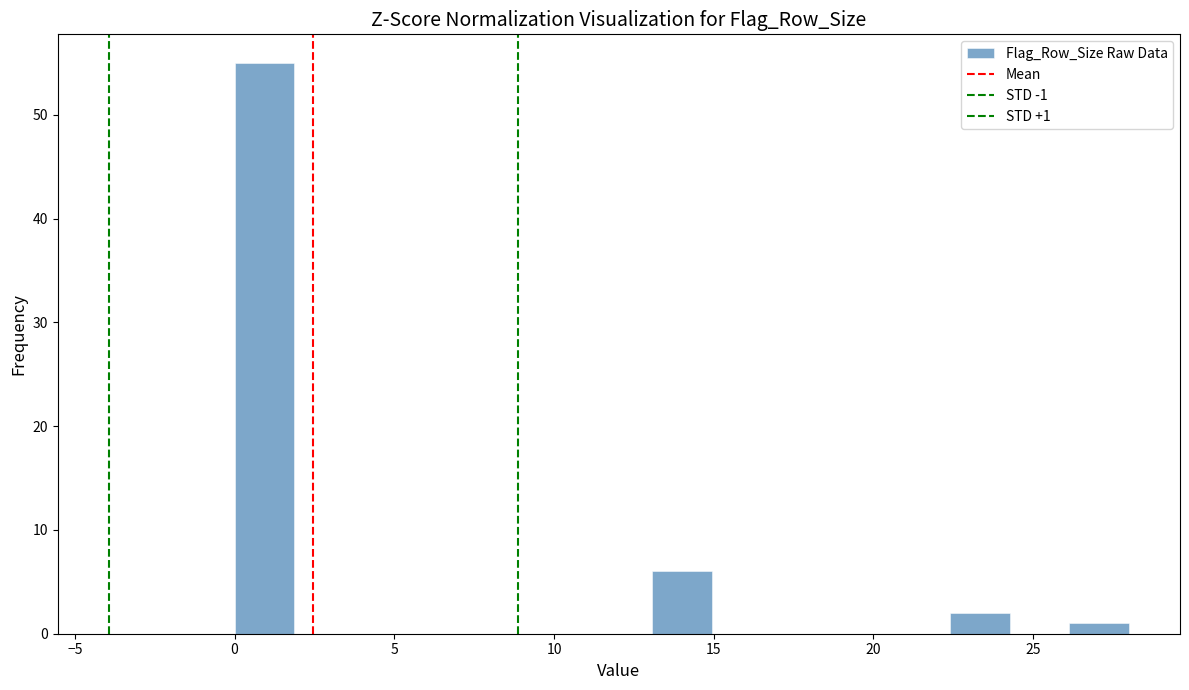

Read against the x-axis, roughly where is the centre of the tallest bar?

1.0